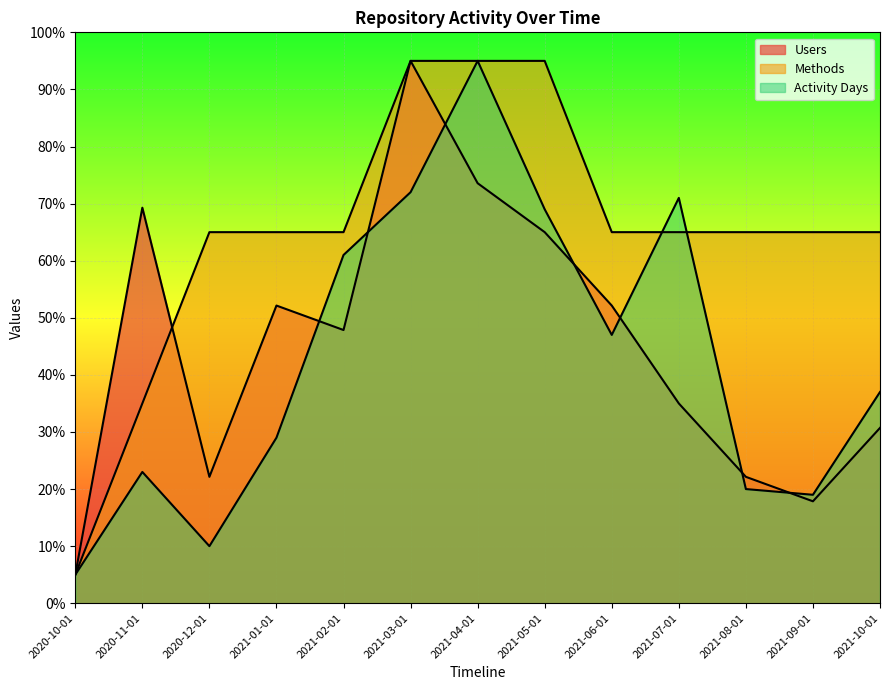

True or false: Activity Days has a value of 136.7 at 2021-04-01.

False